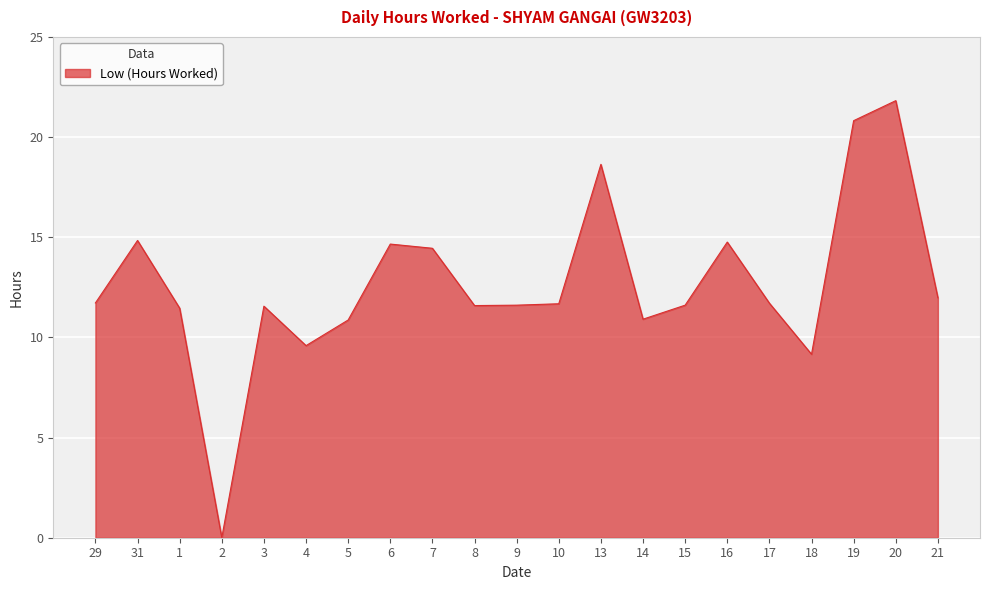

What is the maximum value shown in the chart?

21.8